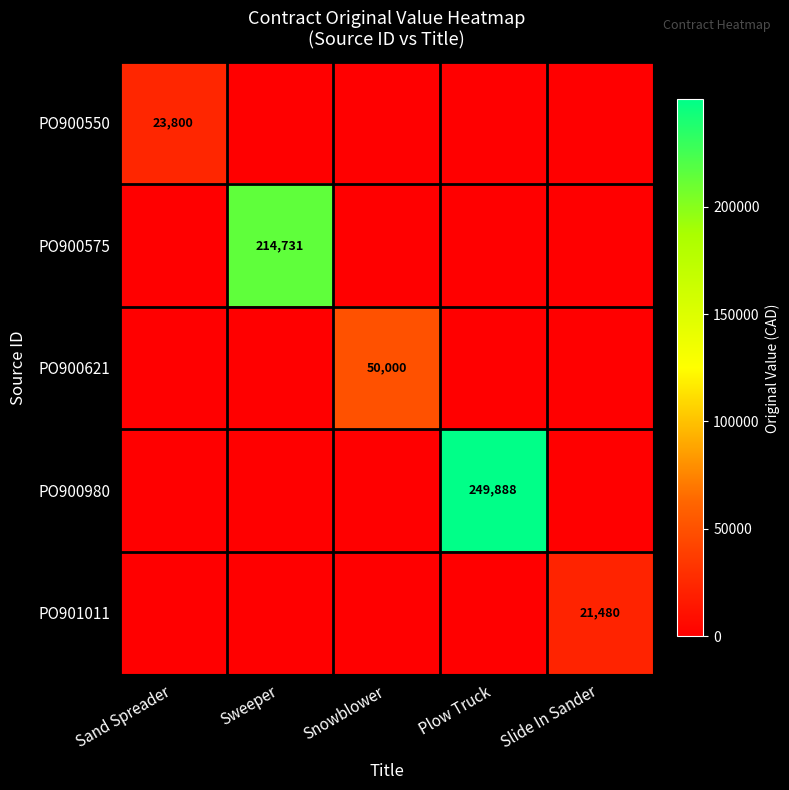

True or false: PO900621 has a value of 50000 at Snowblower.

True